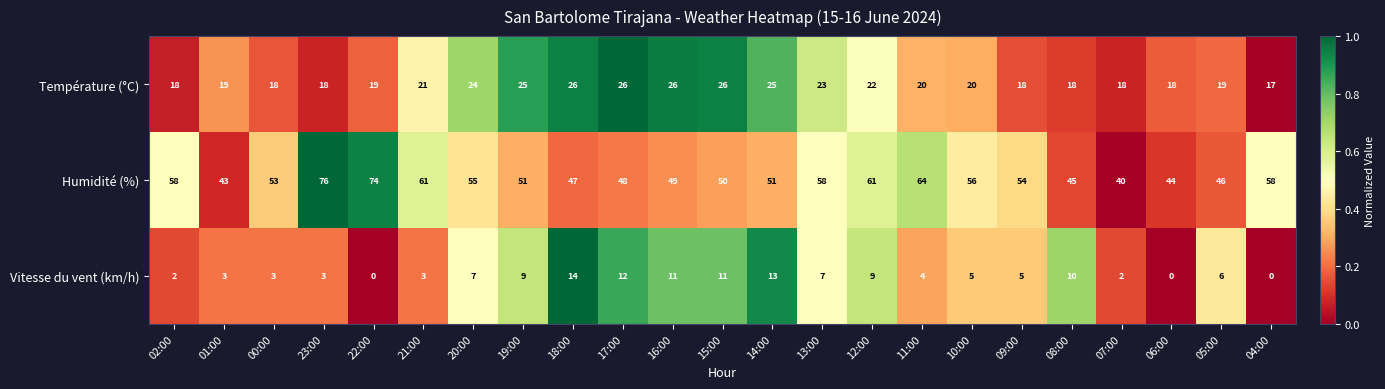

What is the average value of the Humidité (%) series?

54